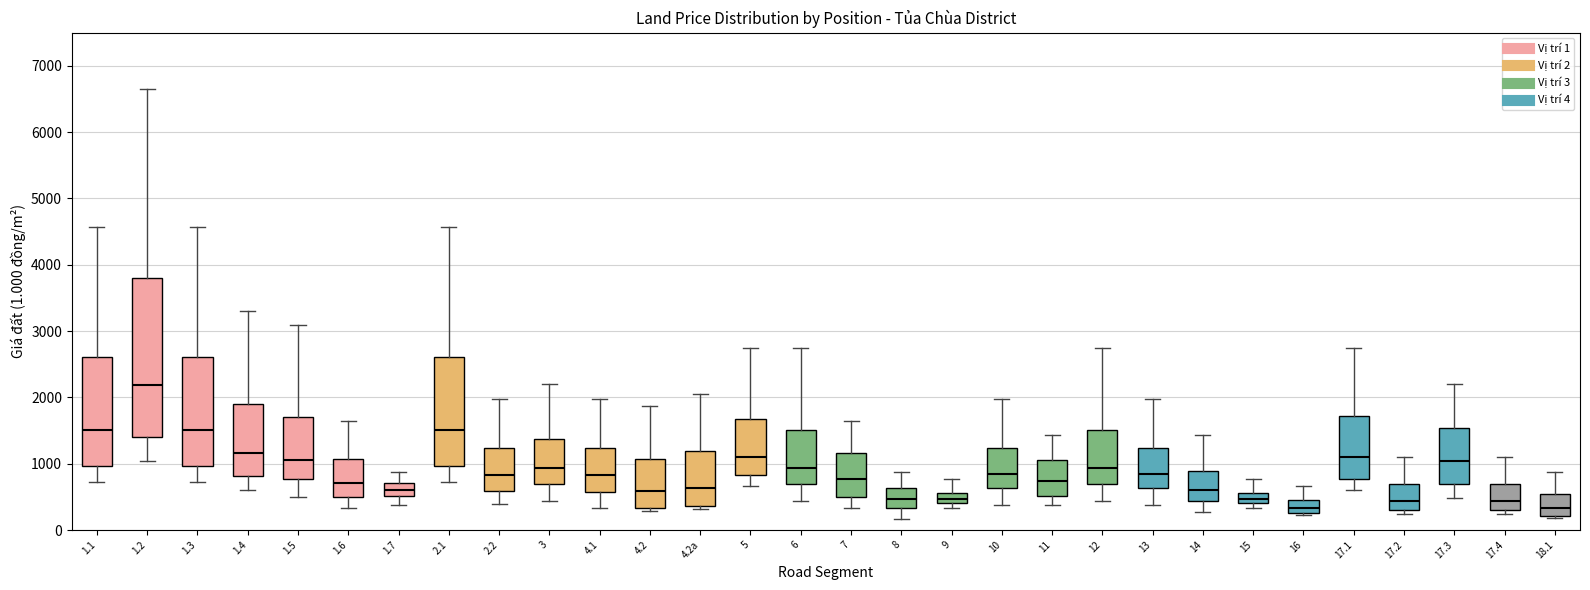

Reading left to right, transcribe this box plot: for each box, give where its median line is, the range the box spans, and where its two whiskers end, as read against the y-axis. The values are not printed on the chart, so give them approximately, as read against the axis.

1.1: median 1500, box 1000 to 2600, whiskers 700 to 4600
1.2: median 2200, box 1400 to 3800, whiskers 1000 to 6600
1.3: median 1500, box 1000 to 2600, whiskers 700 to 4600
1.4: median 1200, box 800 to 1900, whiskers 600 to 3300
1.5: median 1000, box 800 to 1700, whiskers 500 to 3100
1.6: median 700, box 500 to 1100, whiskers 300 to 1700
1.7: median 600, box 500 to 700, whiskers 400 to 900
2.1: median 1500, box 1000 to 2600, whiskers 700 to 4600
2.2: median 800, box 600 to 1200, whiskers 400 to 2000
3: median 900, box 700 to 1400, whiskers 400 to 2200
4.1: median 800, box 600 to 1200, whiskers 300 to 2000
4.2: median 600, box 300 to 1100, whiskers 300 (just below the box's lower edge) to 1900
4.2a: median 600, box 400 to 1200, whiskers 300 to 2100
5: median 1100, box 800 to 1700, whiskers 700 to 2800
6: median 900, box 700 to 1500, whiskers 400 to 2800
7: median 800, box 500 to 1200, whiskers 300 to 1700
8: median 500, box 300 to 600, whiskers 200 to 900
9: median 500, box 400 to 600, whiskers 300 to 800
10: median 900, box 600 to 1200, whiskers 400 to 2000
11: median 700, box 500 to 1100, whiskers 400 to 1400
12: median 900, box 700 to 1500, whiskers 400 to 2800
13: median 900, box 600 to 1200, whiskers 400 to 2000
14: median 600, box 400 to 900, whiskers 300 to 1400
15: median 500, box 400 to 600, whiskers 300 to 800
16: median 300 (inside the box), box 300 to 500, whiskers 200 to 700
17.1: median 1100, box 800 to 1700, whiskers 600 to 2800
17.2: median 400, box 300 to 700, whiskers 200 to 1100
17.3: median 1000, box 700 to 1500, whiskers 500 to 2200
17.4: median 400, box 300 to 700, whiskers 200 to 1100
18.1: median 300, box 200 to 600, whiskers 200 to 900